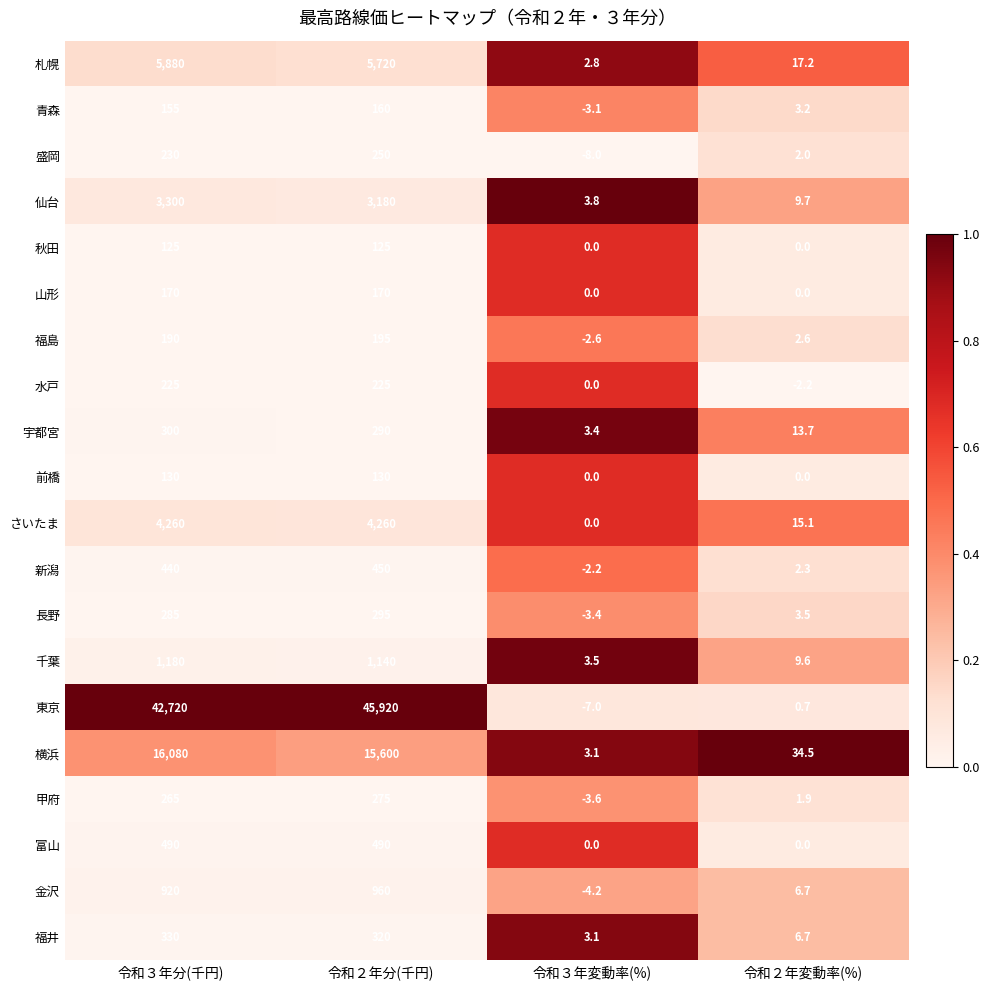

How many series are shown in this chart?

20